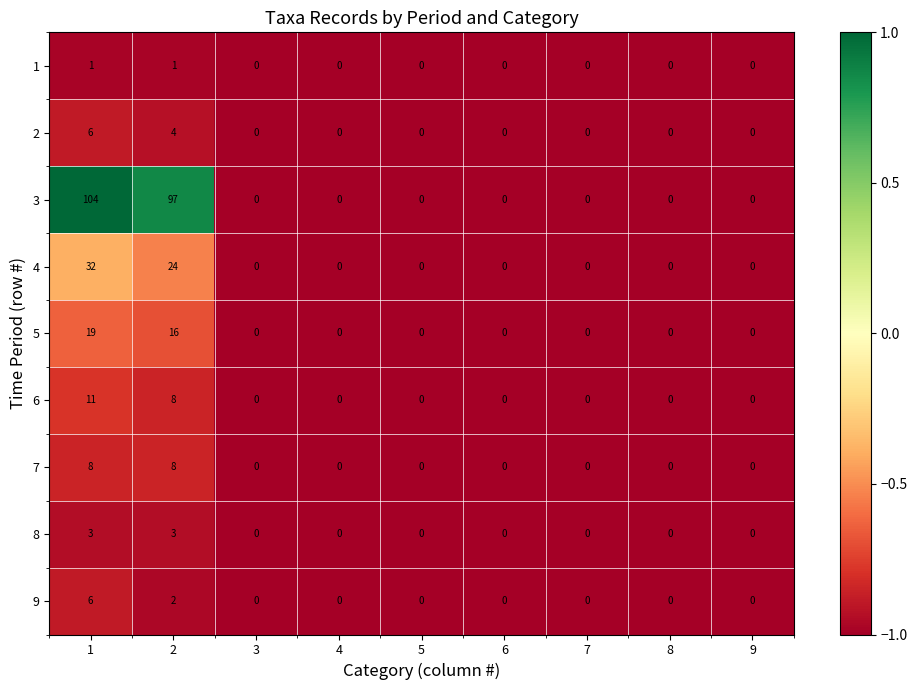

Which series has the widest spread of values?

3